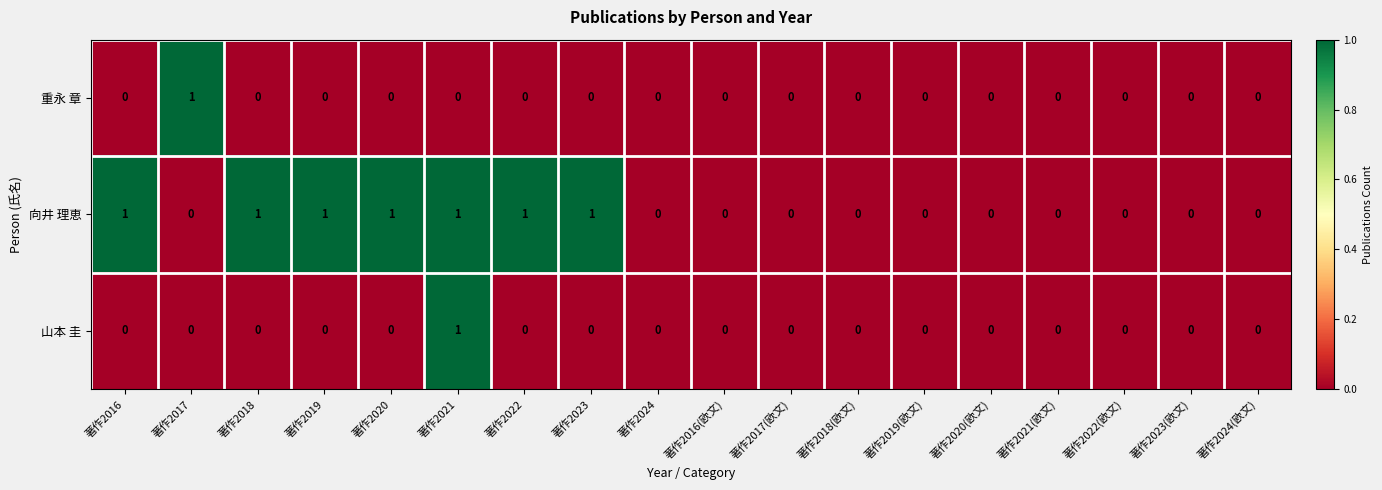

What is the maximum value shown in the chart?

1